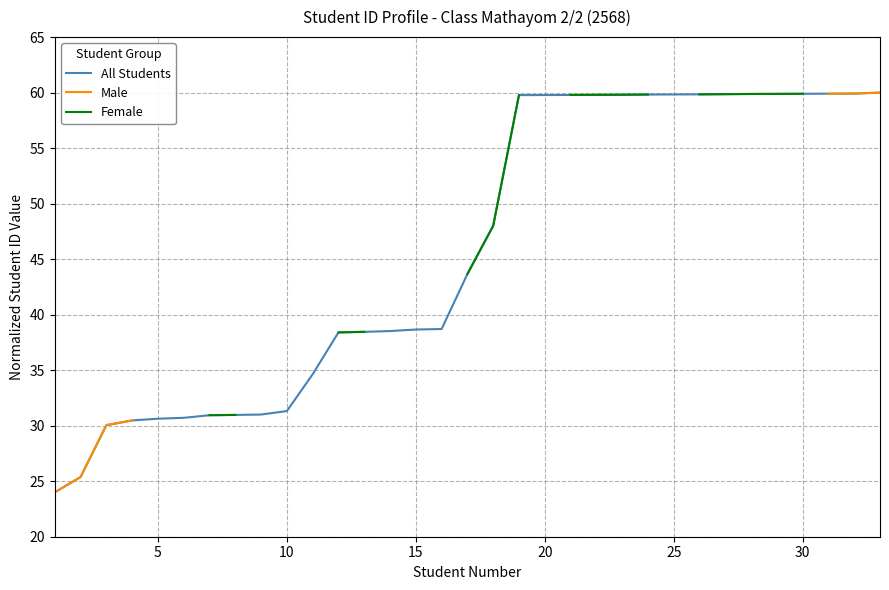

What are all the series names shown in the legend?

All Students, Male, Female